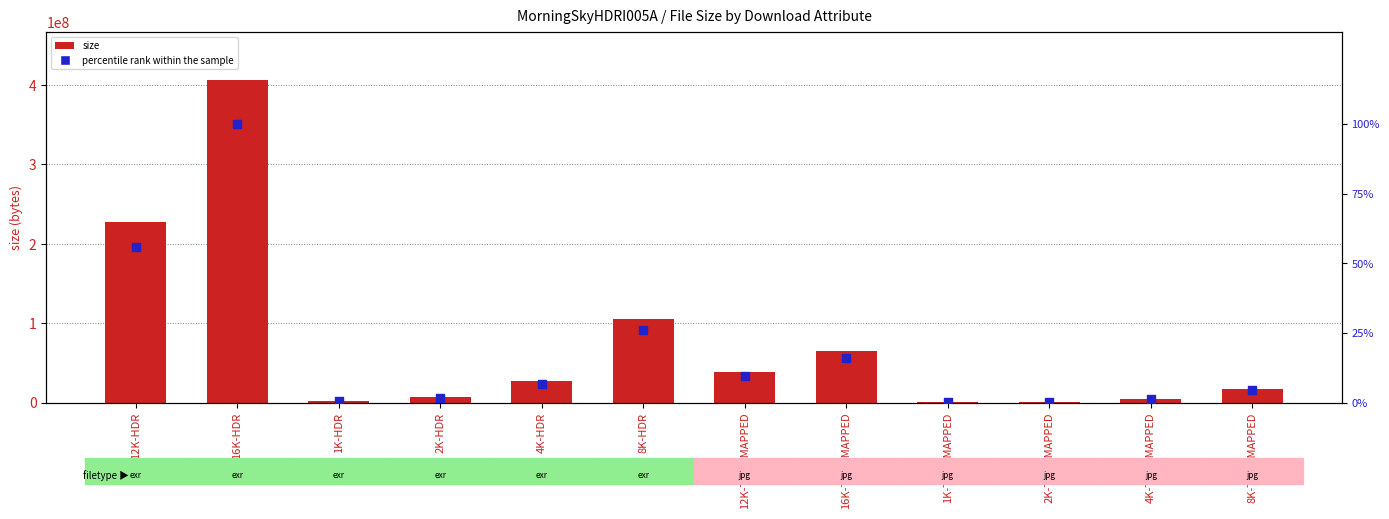

At how many categories does at least one series exceed 194800980?

2